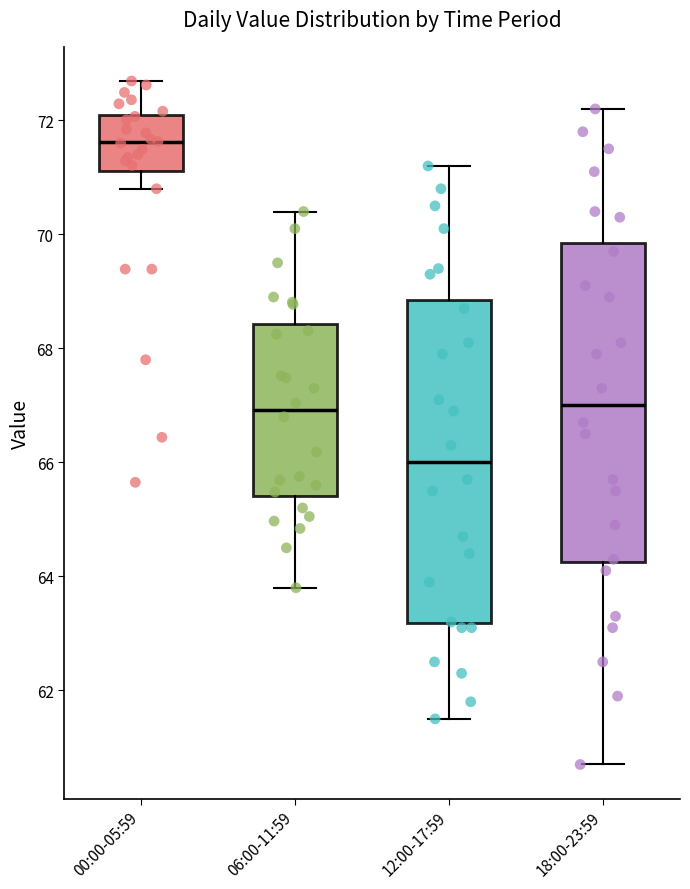

Reading left to right, read every box against the y-axis: the position of its median line, the range the box covers, and the ends of its whiskers. The values are not printed on the chart, so give them approximately, as read against the axis.

00:00-05:59: median 71.6, box 71.2 to 72.0, whiskers 70.8 to 72.6
06:00-11:59: median 67.0, box 65.4 to 68.4, whiskers 63.8 to 70.4
12:00-17:59: median 66.0, box 63.2 to 68.8, whiskers 61.6 to 71.2
18:00-23:59: median 67.0, box 64.2 to 69.8, whiskers 60.8 to 72.2